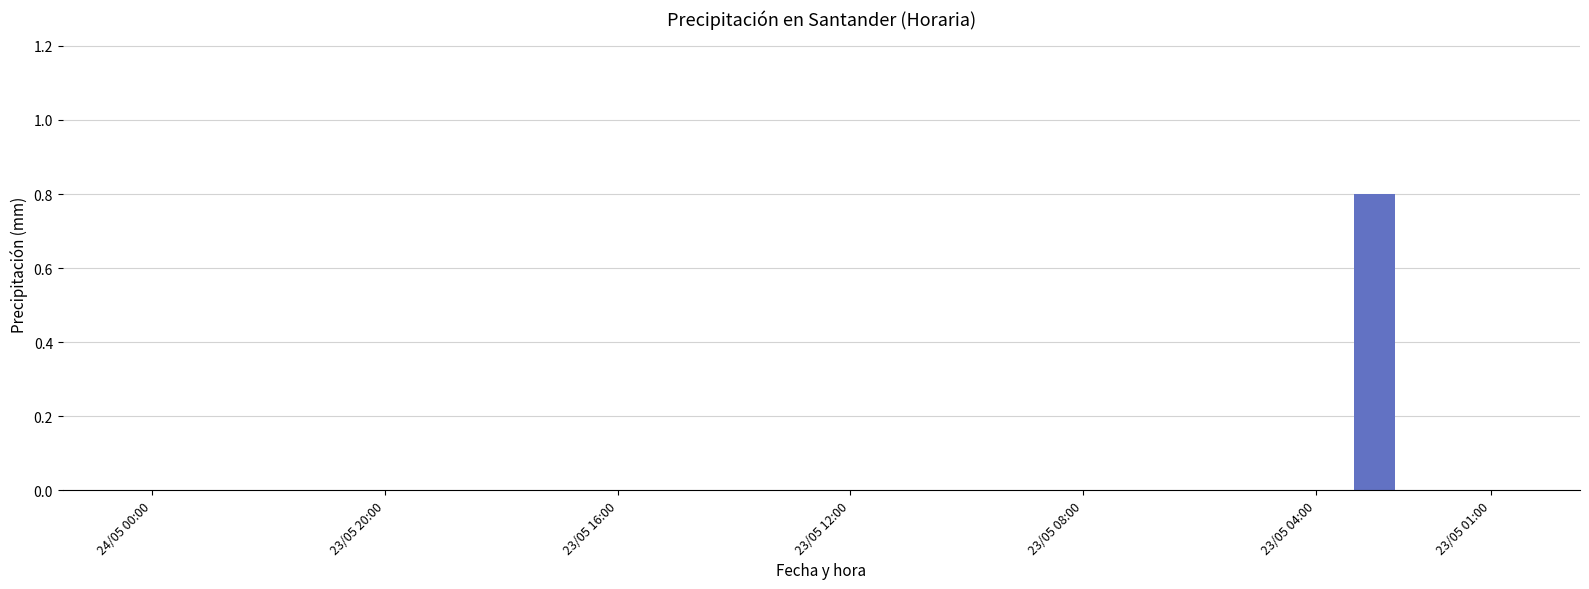

What is the greatest value displayed?

0.8